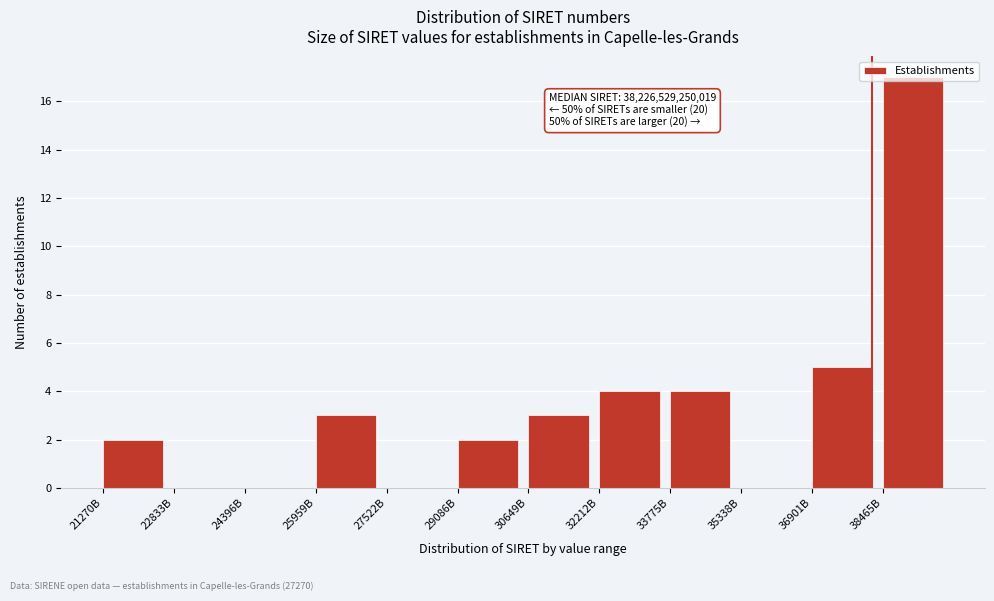

The chart shows a value of 3 at 25959B. True or false?

True